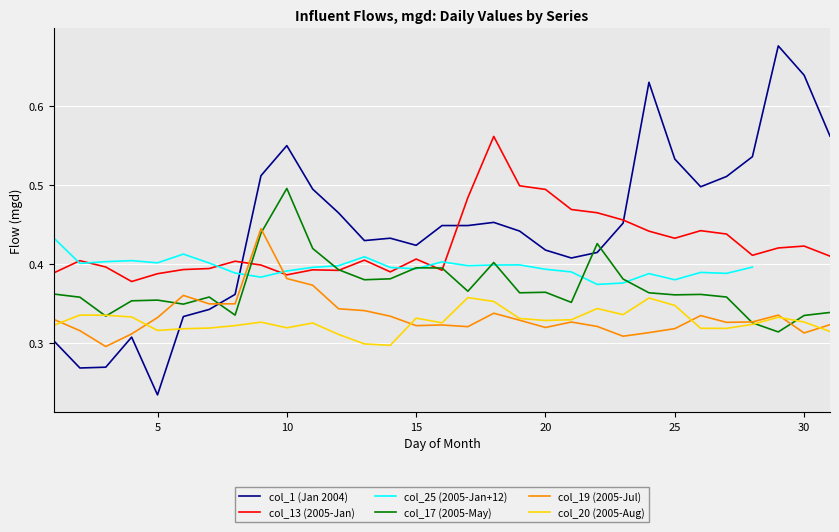

True or false: col_17 (2005-May) and col_1 (Jan 2004) cross at least once.

True